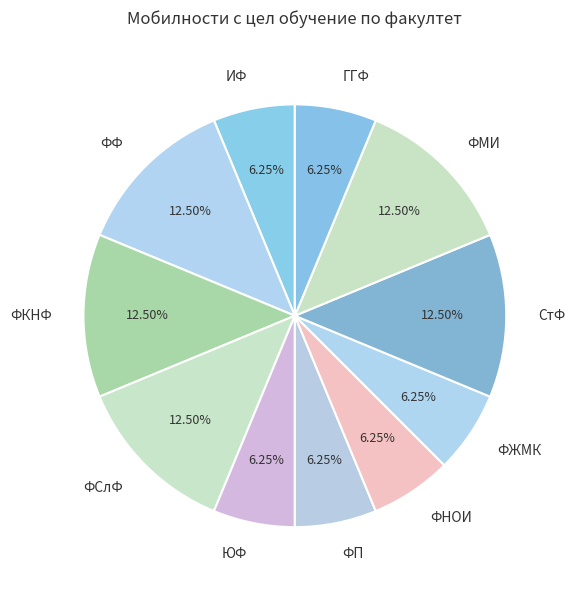

Do ФФ and ИФ together represent more than half of the pie?

No